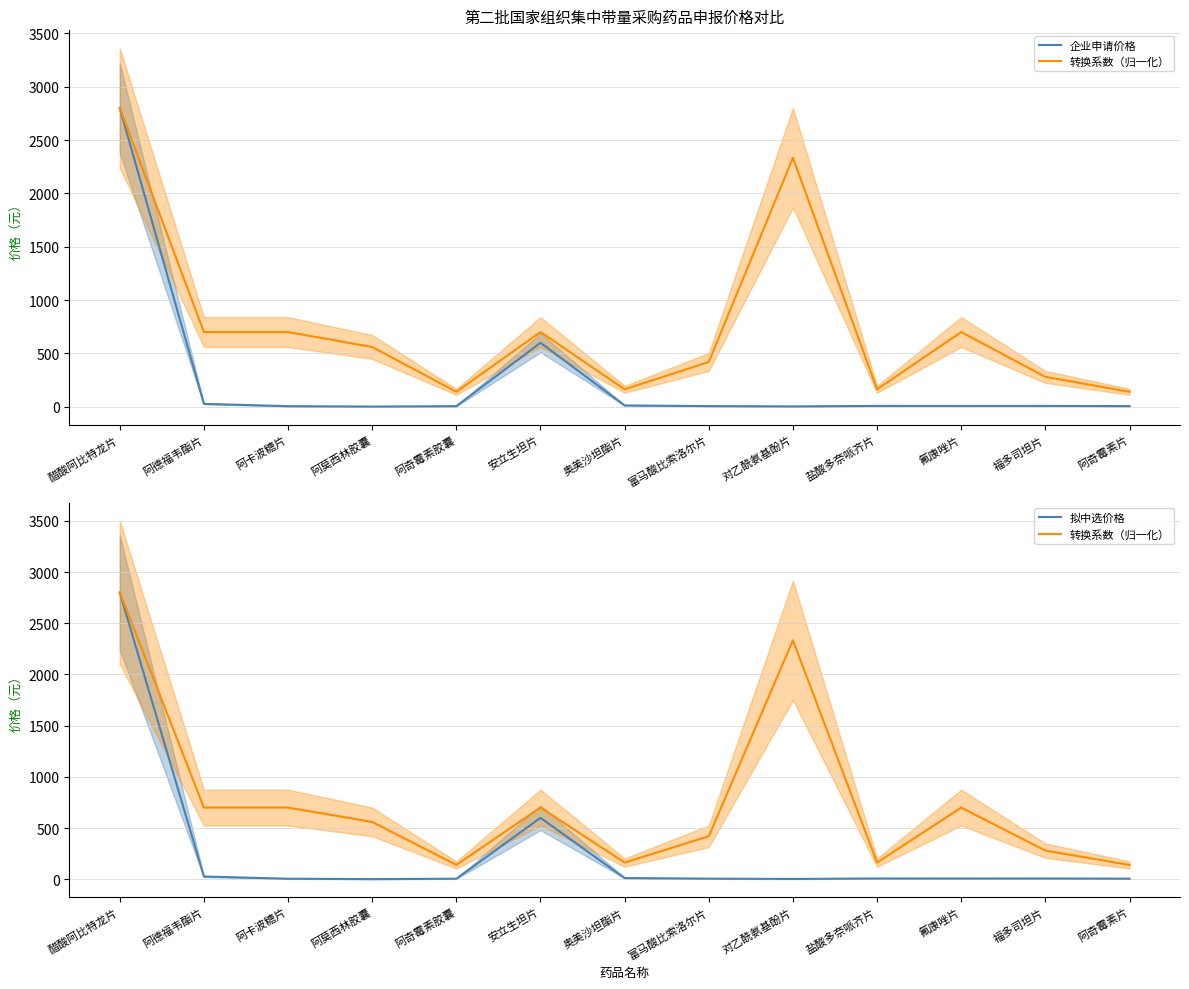

Reading left to right, transcribe all the data shown in this chart.

企业申请价格: 醋酸阿比特龙片=2800.0	阿德福韦酯片=27.0	阿卡波糖片=5.4	阿莫西林胶囊=1.7	阿奇霉素胶囊=5.5	安立生坦片=600.0	奥美沙坦酯片=12.2	富马酸比索洛尔片=6.2	对乙酰氨基酚片=3.3	盐酸多奈哌齐片=8.0	氟康唑片=7.5	福多司坦片=7.9	阿奇霉素片=6.1
转换系数（归一化）: 醋酸阿比特龙片=2800.0	阿德福韦酯片=700.0	阿卡波糖片=700.0	阿莫西林胶囊=560.0	阿奇霉素胶囊=140.0	安立生坦片=700.0	奥美沙坦酯片=163.3	富马酸比索洛尔片=420.0	对乙酰氨基酚片=2333.3	盐酸多奈哌齐片=163.3	氟康唑片=700.0	福多司坦片=280.0	阿奇霉素片=140.0
拟中选价格: 醋酸阿比特龙片=2800.0	阿德福韦酯片=27.0	阿卡波糖片=5.4	阿莫西林胶囊=1.7	阿奇霉素胶囊=5.5	安立生坦片=600.0	奥美沙坦酯片=12.2	富马酸比索洛尔片=6.2	对乙酰氨基酚片=3.3	盐酸多奈哌齐片=8.0	氟康唑片=7.5	福多司坦片=7.9	阿奇霉素片=6.1